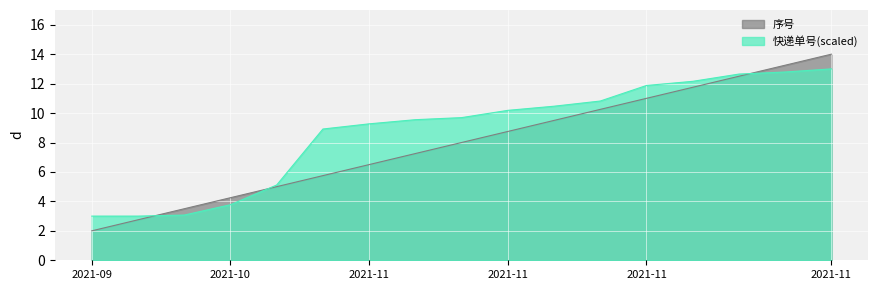

What is the value of the 快递单号(scaled) point at the 7th from the left?

9.3